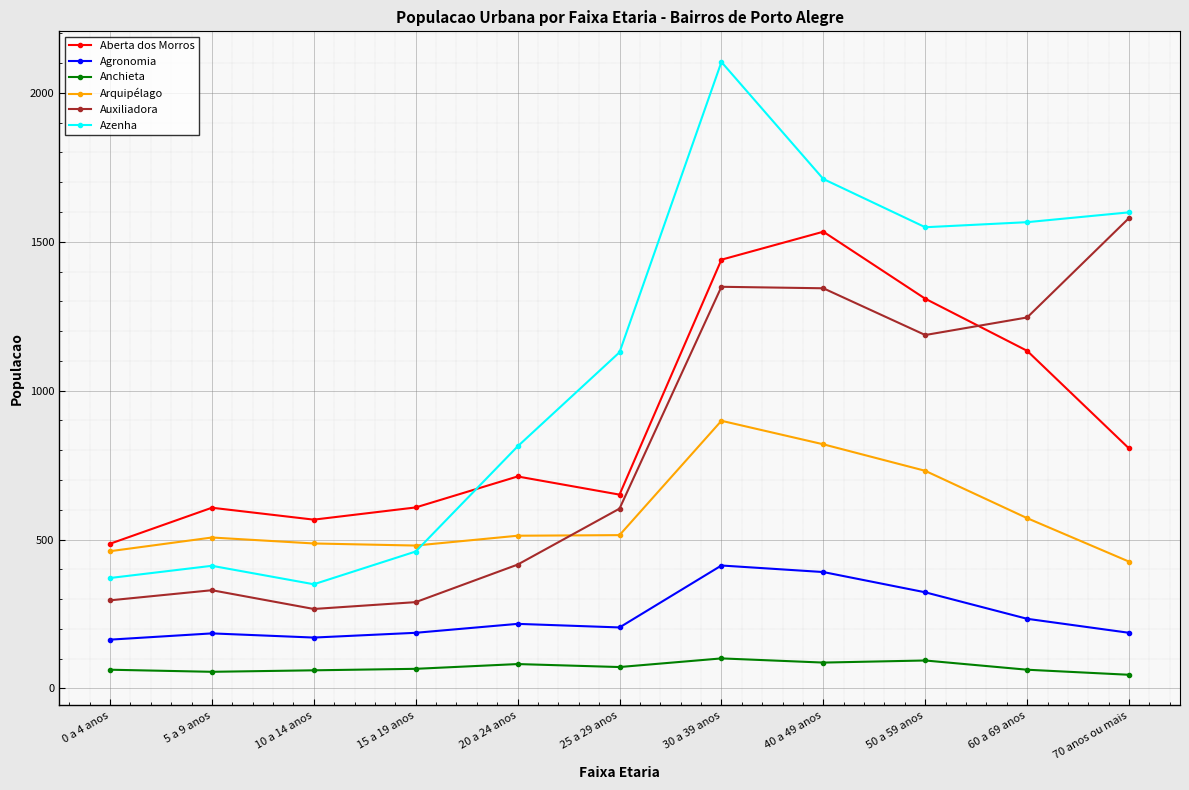

True or false: Auxiliadora and Azenha intersect in this chart.

False